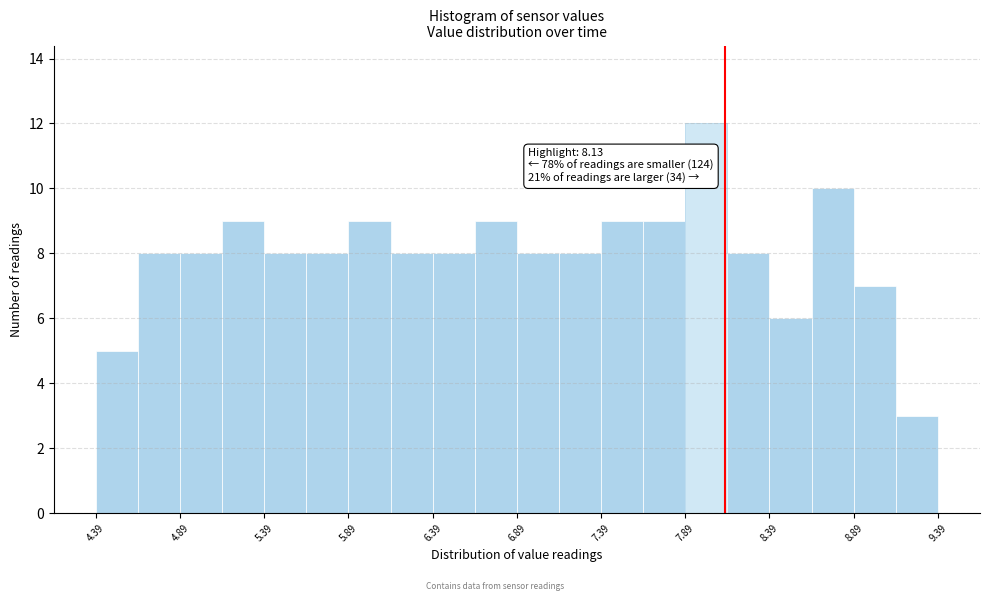

Over which range of the x-axis is the bar tallest?

7.895 to 8.145